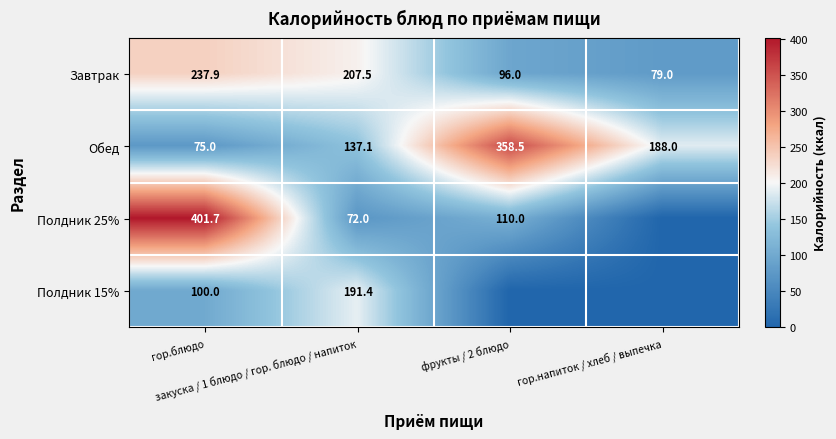

What is the sum of all Обед values?

758.6